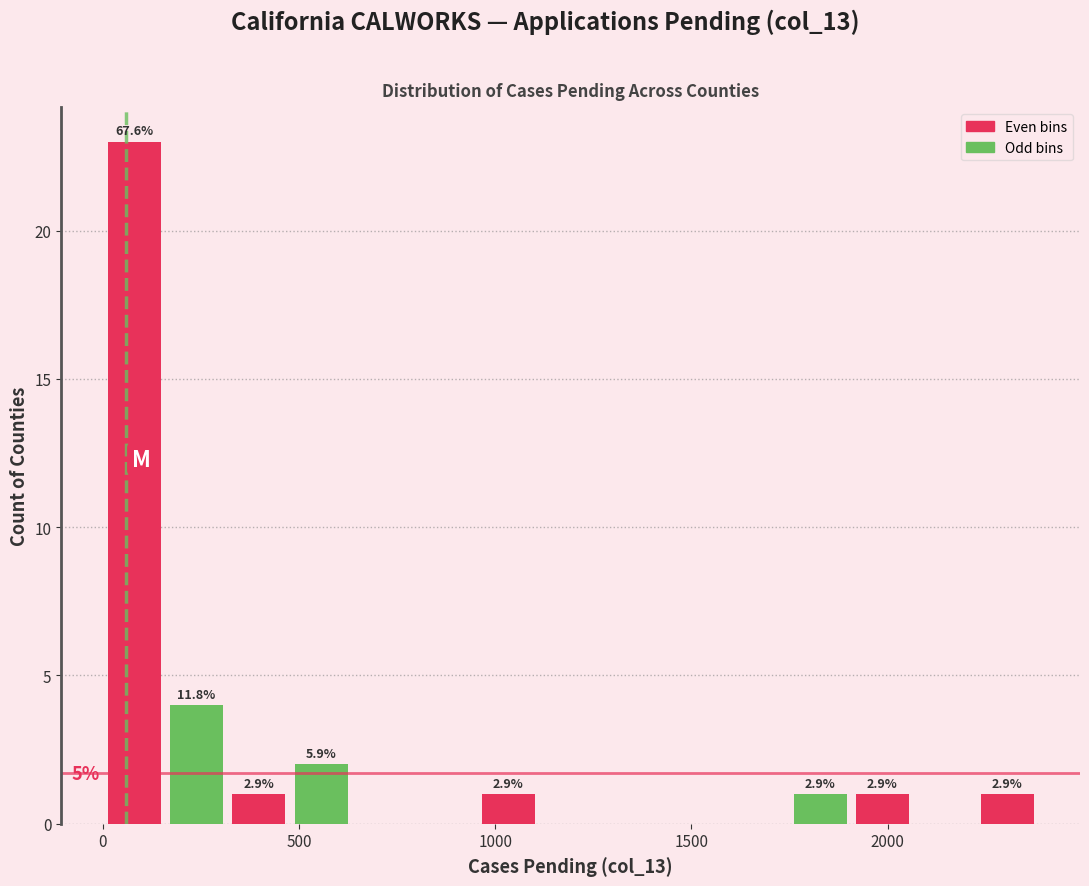

Around what value on the x-axis is the tallest bar? Give the approximate position of its centre, as read against the axis.

100